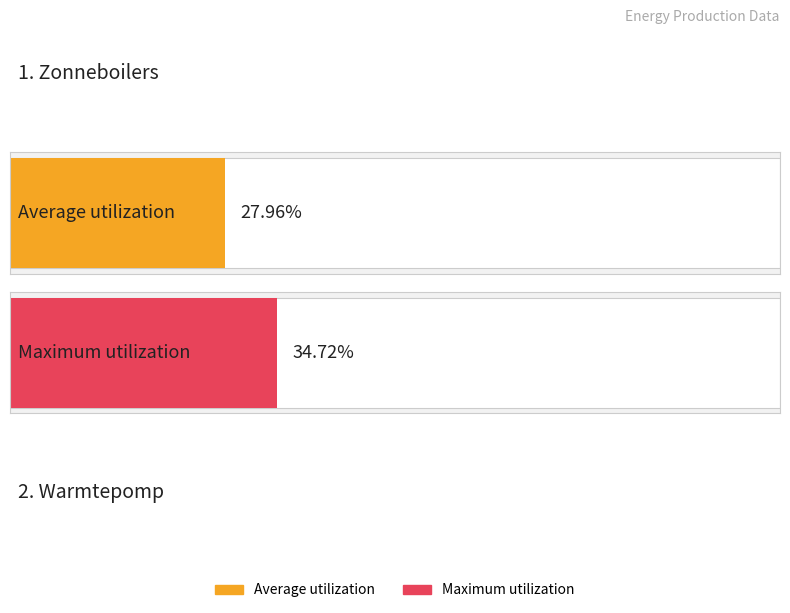

Rank the series at Warmtepomp (MWh/jaar) from lowest to highest value.

Maximum utilization, Average utilization